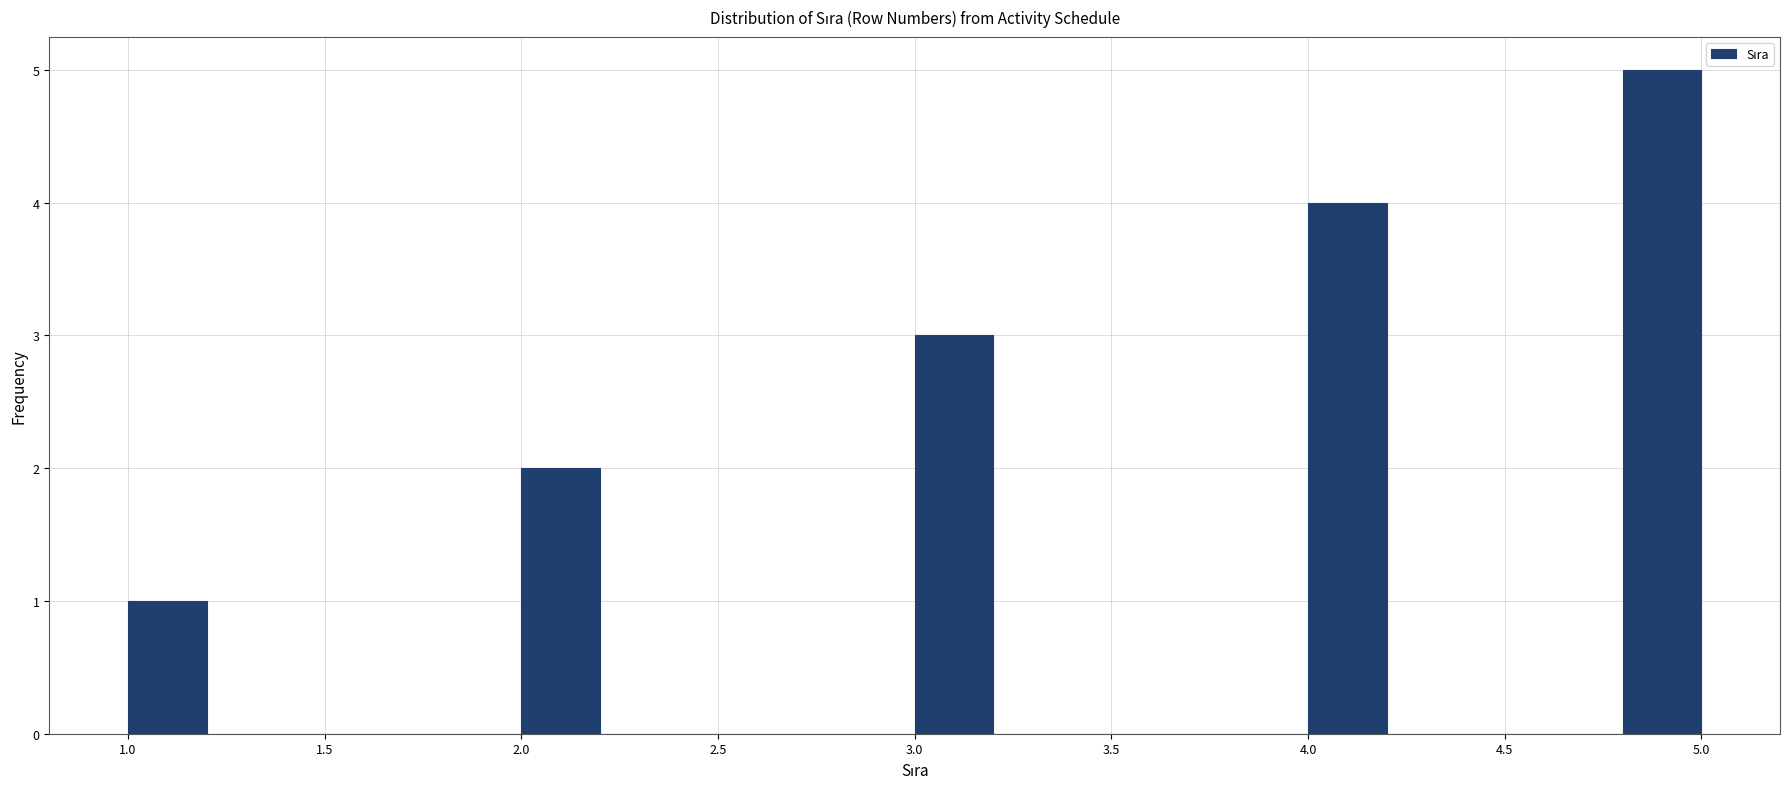

What is the height of the bar covering 4.8 to 5.0 on the x-axis? The values are not printed on the chart, so give them approximately, as read against the axis.

5